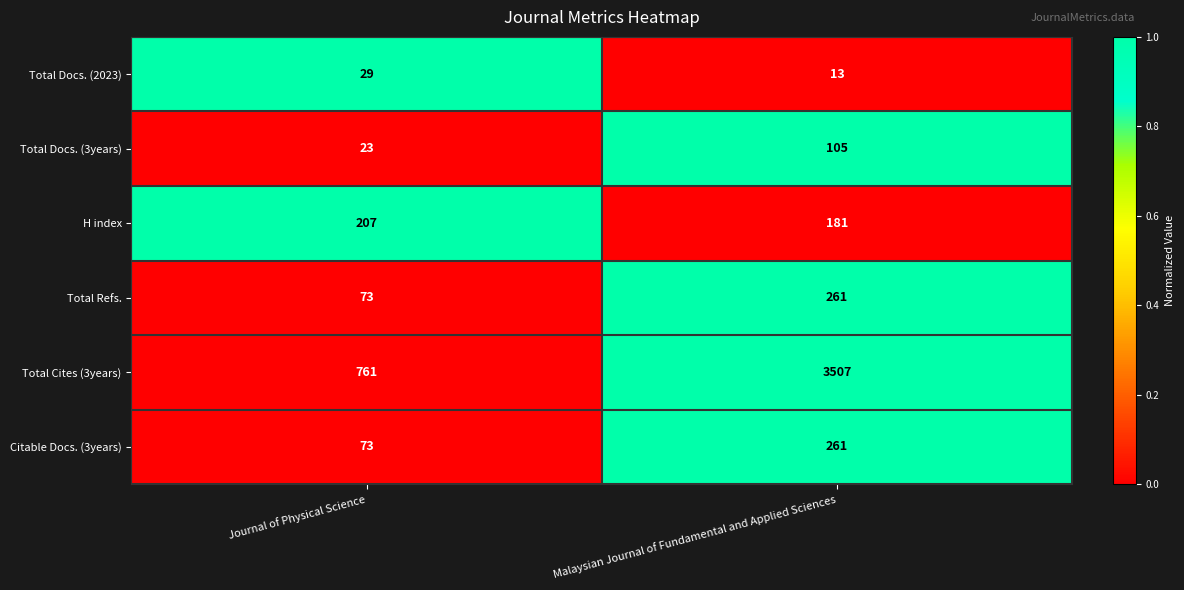

Where is Total Refs. nearest to the value 167?

Journal of Physical Science